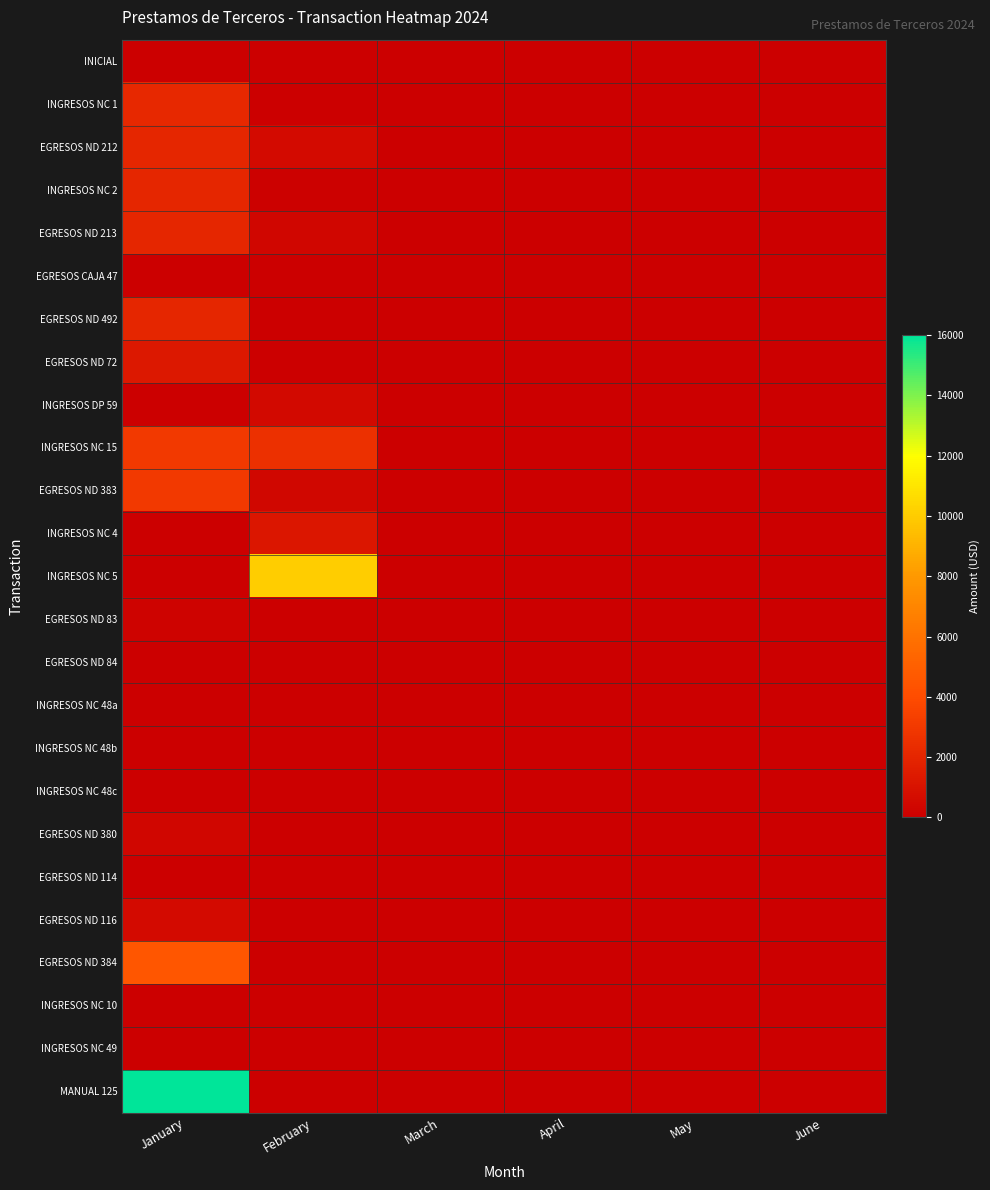

Which series changed the most between May and June?

INICIAL